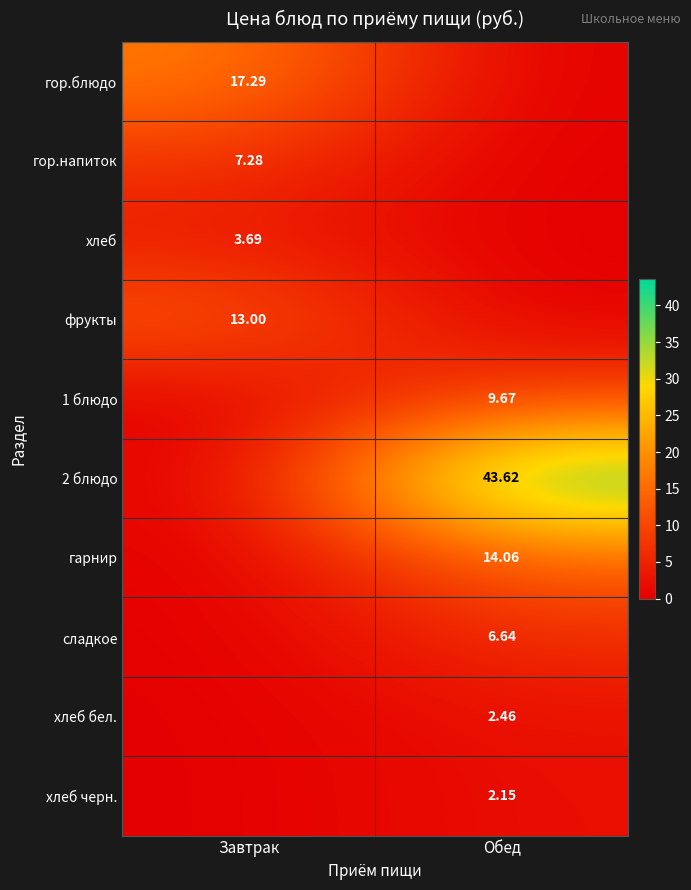

Is the value of 1 блюдо at Обед greater than the value of фрукты at Завтрак?

No